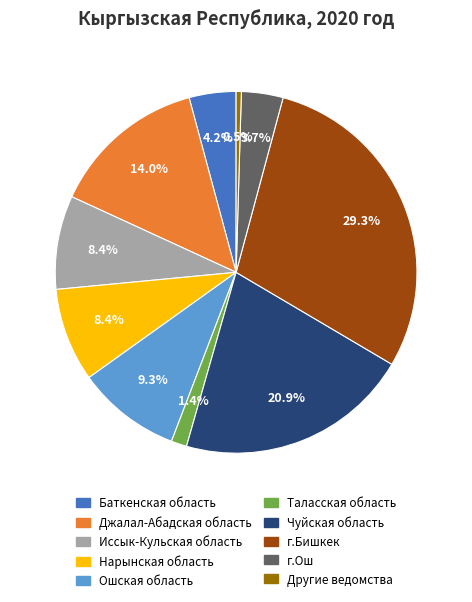

Approximately how many times larger is the value at г.Бишкек compared to Иссык-Кульская область?

3.5